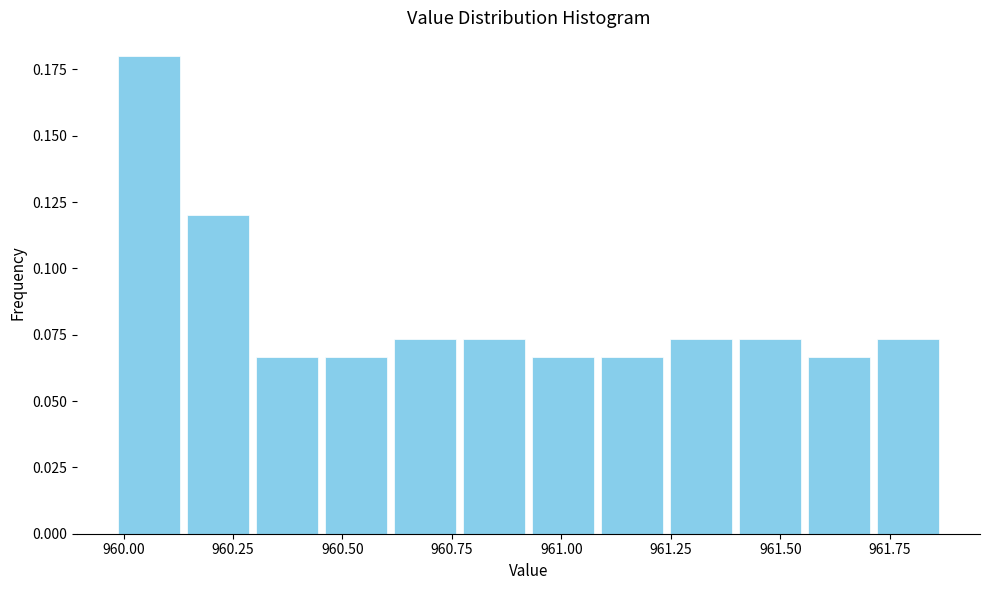

Read against the x-axis, roughly where is the centre of the tallest bar?

960.05